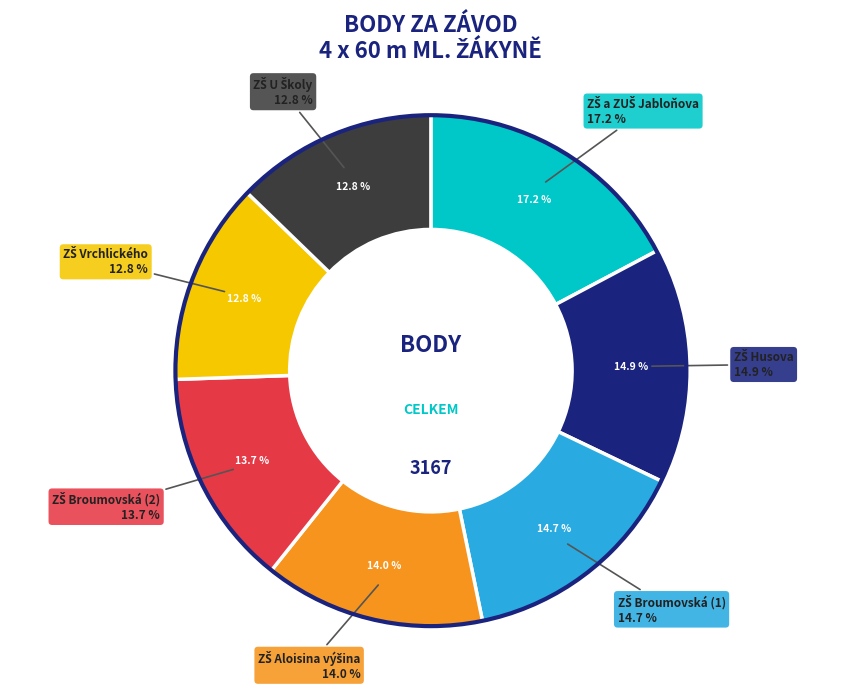

Does ZŠ U Školy account for over 50% of the chart?

No